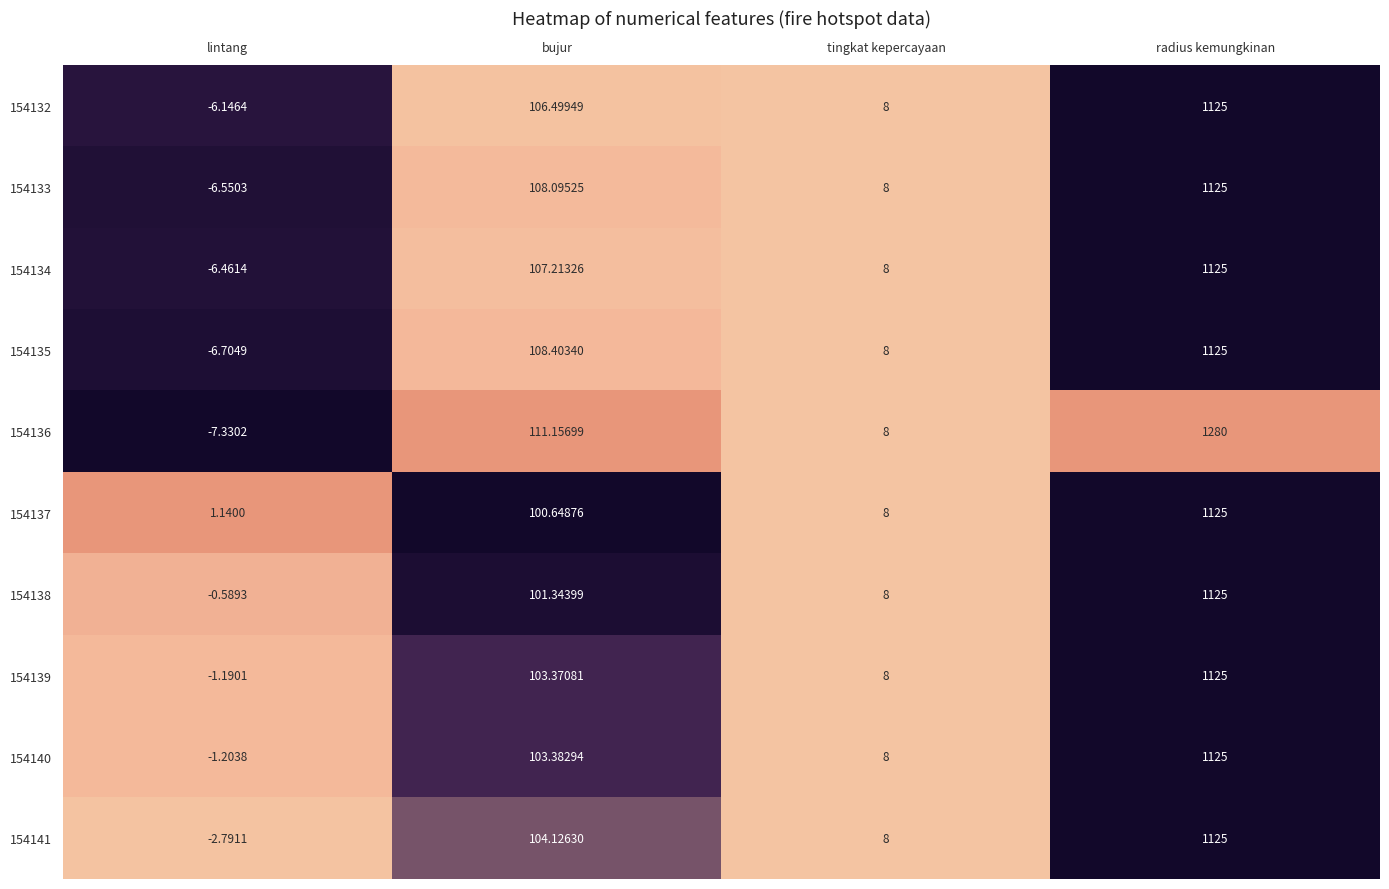

How many values in 154141 are above zero?

3